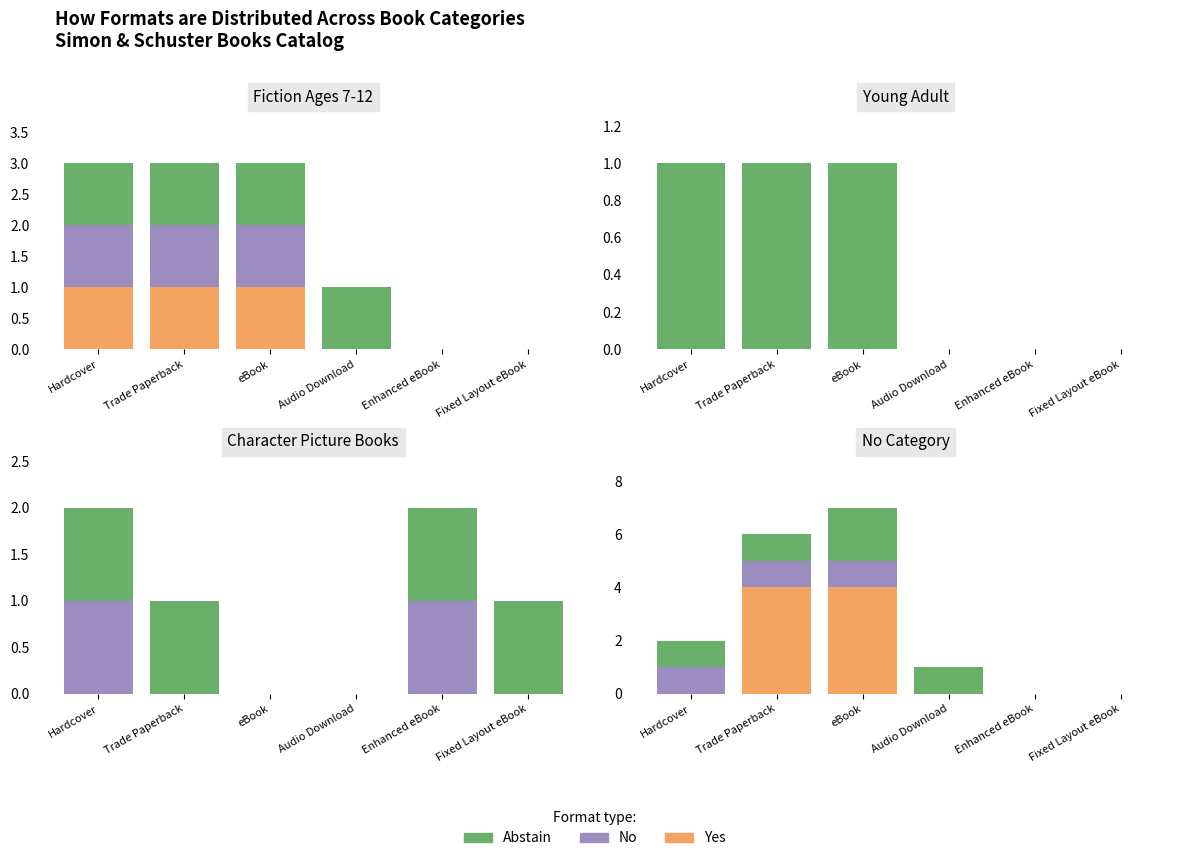

How many Yes values are between 0 and 4?

5